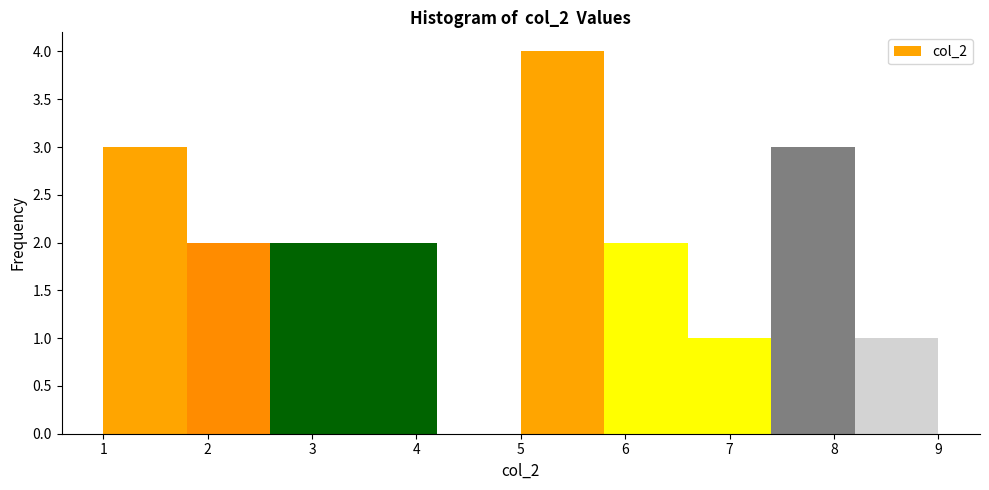

Reading left to right, transcribe this chart: for each bar, give the range it covers on the x-axis and its height. The values are not printed on the chart, so give them approximately, as read against the axis.

1.0 to 1.8: 3
1.8 to 2.6: 2
2.6 to 3.4: 2
3.4 to 4.2: 2
4.2 to 5.0: 0
5.0 to 5.8: 4
5.8 to 6.6: 2
6.6 to 7.4: 1
7.4 to 8.2: 3
8.2 to 9.0: 1